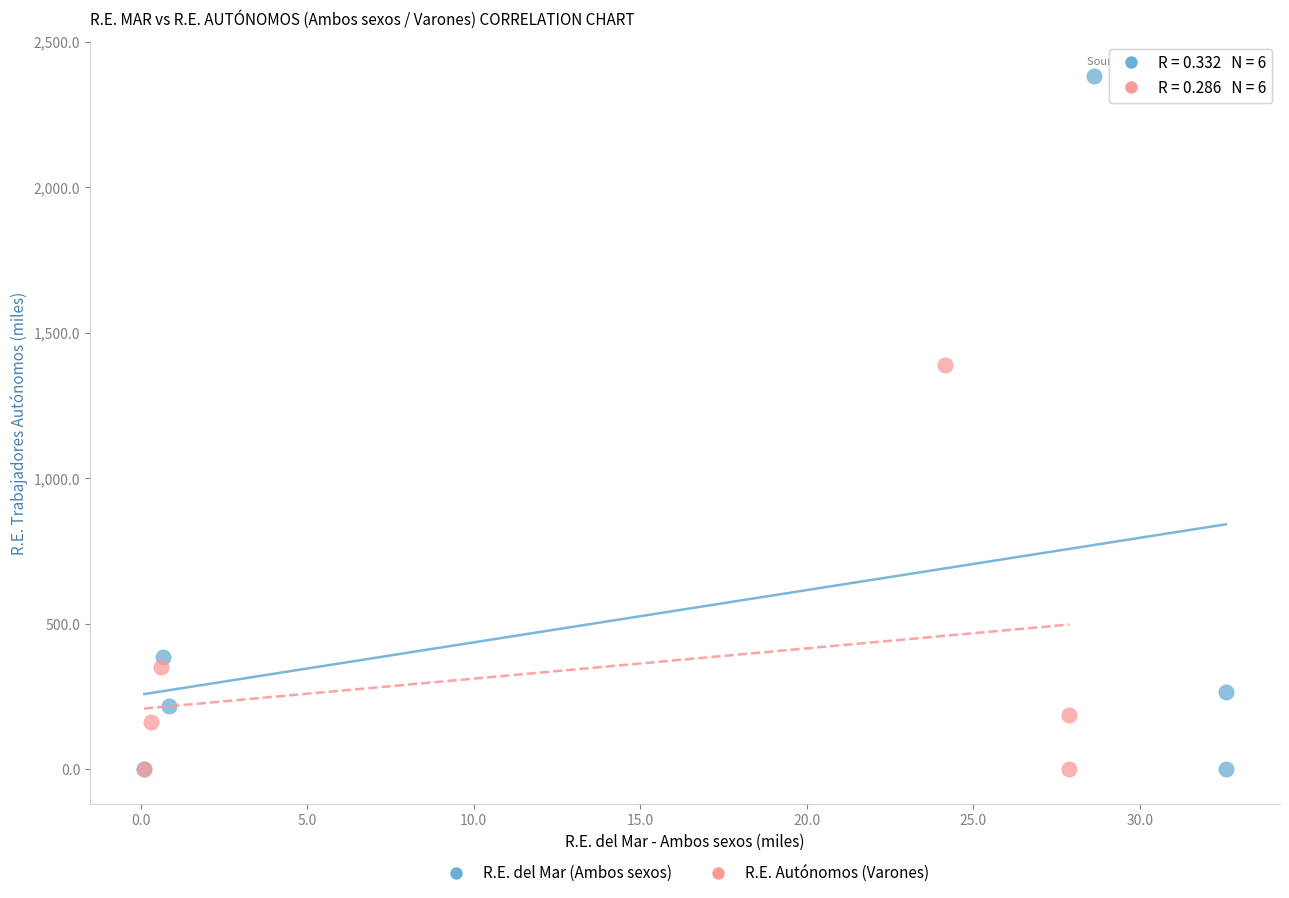

What are all the series names shown in the legend?

R.E. del Mar (Ambos sexos), R.E. Autónomos (Varones)